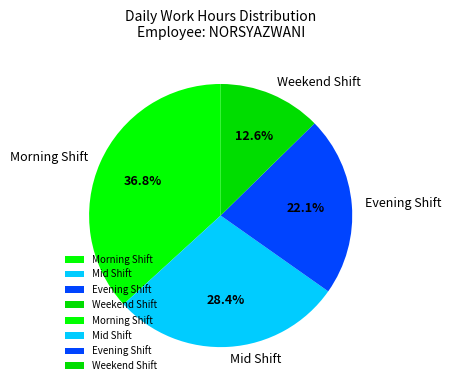

Is there any slice that represents more than half of the pie?

No